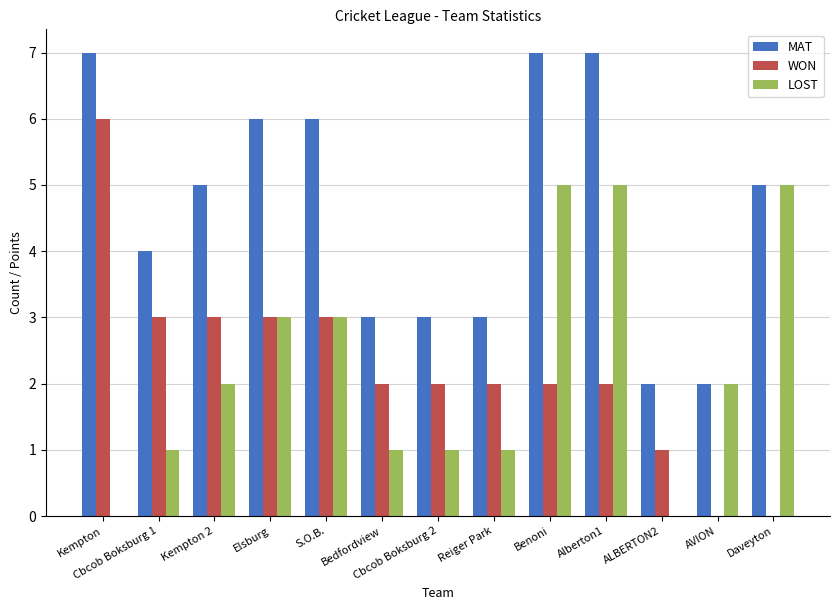

How many LOST values are between 1 and 3?

8